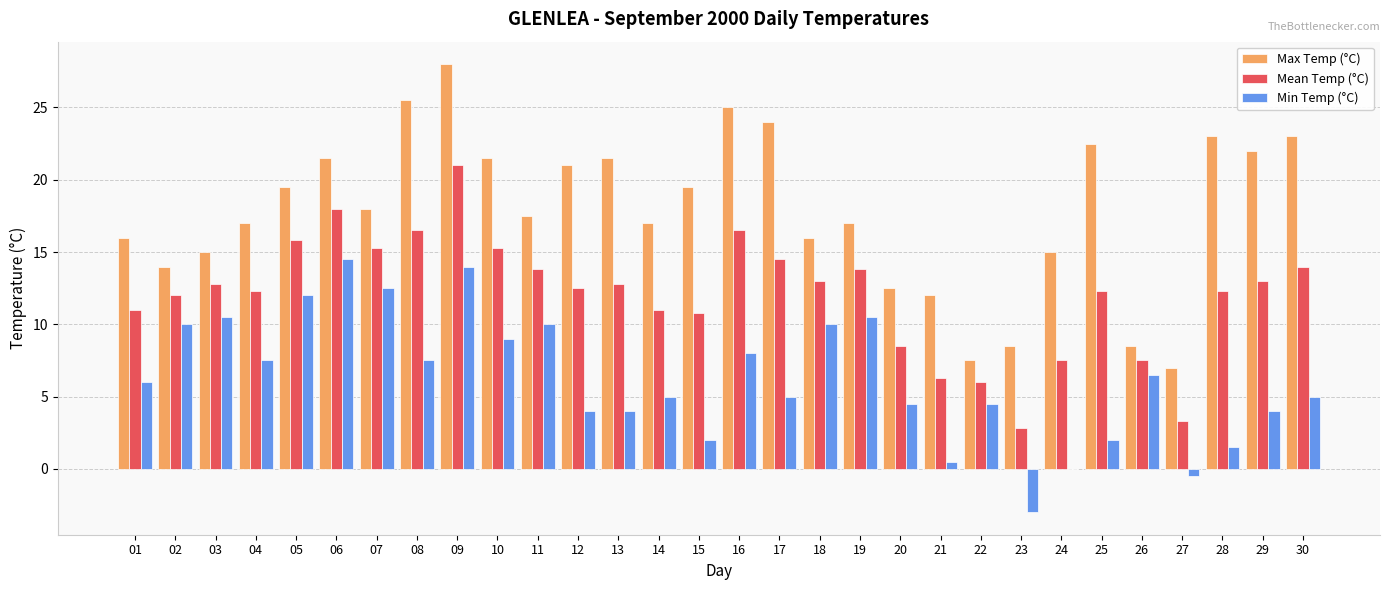

How many series are shown in this chart?

3